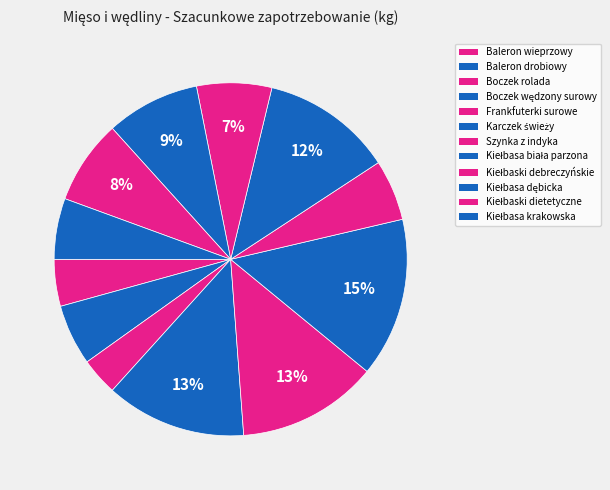

Rank the categories by value from highest to lowest.

Karczek świeży, Boczek wędzony surowy, Frankfuterki surowe, Kiełbasa biała parzona, Kiełbasa dębicka, Kiełbaski dietetyczne, Kiełbaski debreczyńskie, Baleron drobiowy, Szynka z indyka, Kiełbasa krakowska, Baleron wieprzowy, Boczek rolada